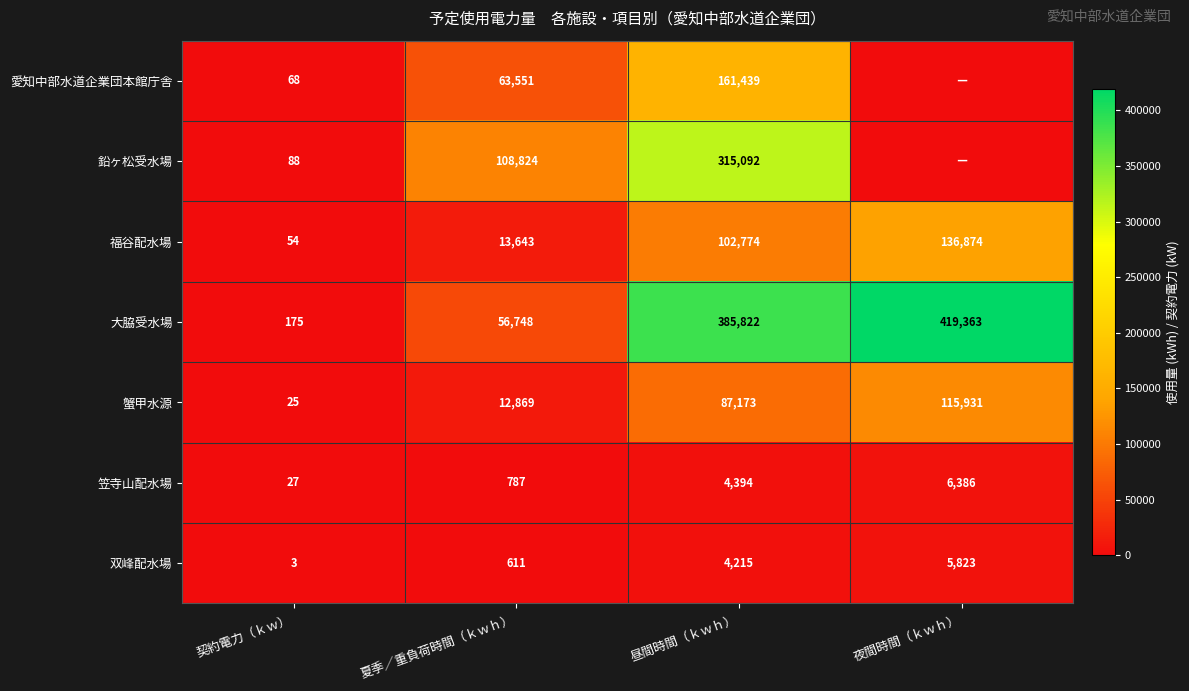

Where is 大脇受水場 nearest to the value 209769?

夏季／重負荷時間（ｋｗｈ）